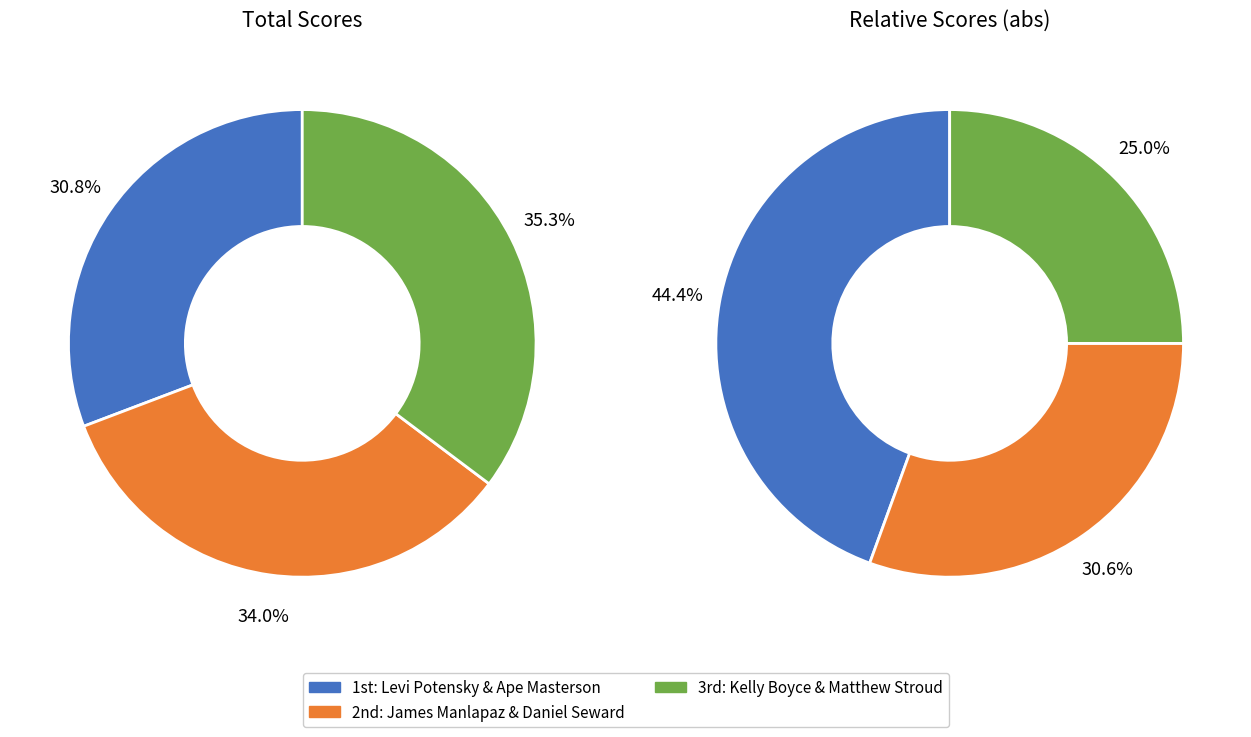

What is the largest slice in the pie chart?

Kelly Boyce & Matthew Stroud